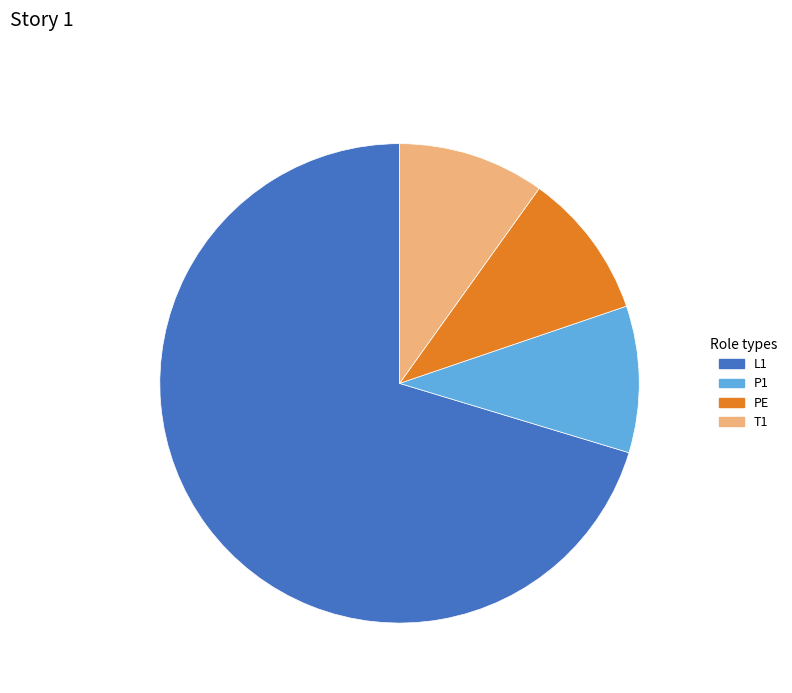

Do PE and L1 together represent more than half of the pie?

Yes